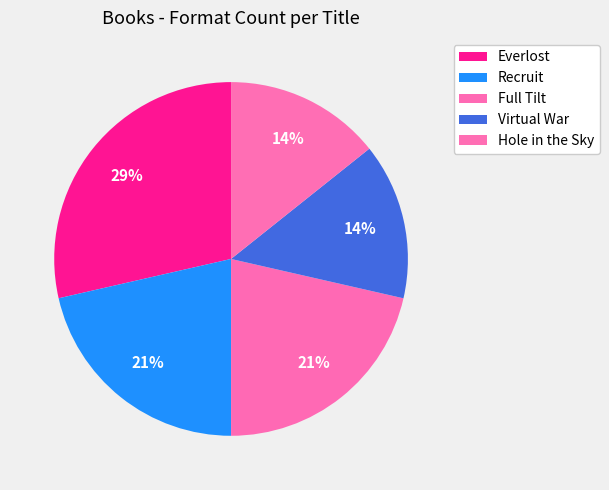

Rank the categories by value from highest to lowest.

Everlost, Recruit, Full Tilt, Virtual War, Hole in the Sky